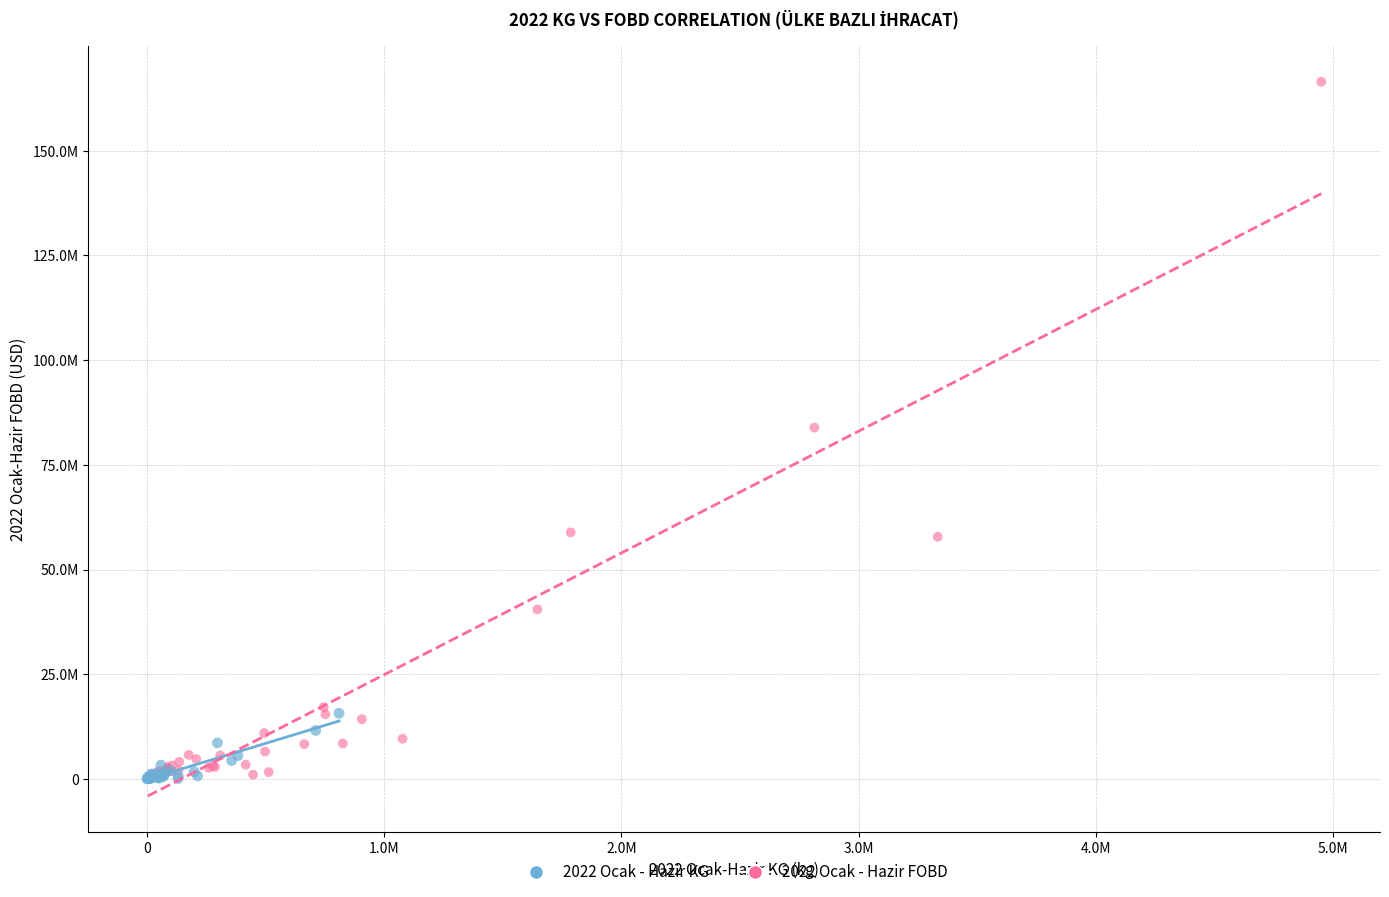

What are all the series names shown in the legend?

2022 Ocak - Hazir KG, 2022 Ocak - Hazir FOBD